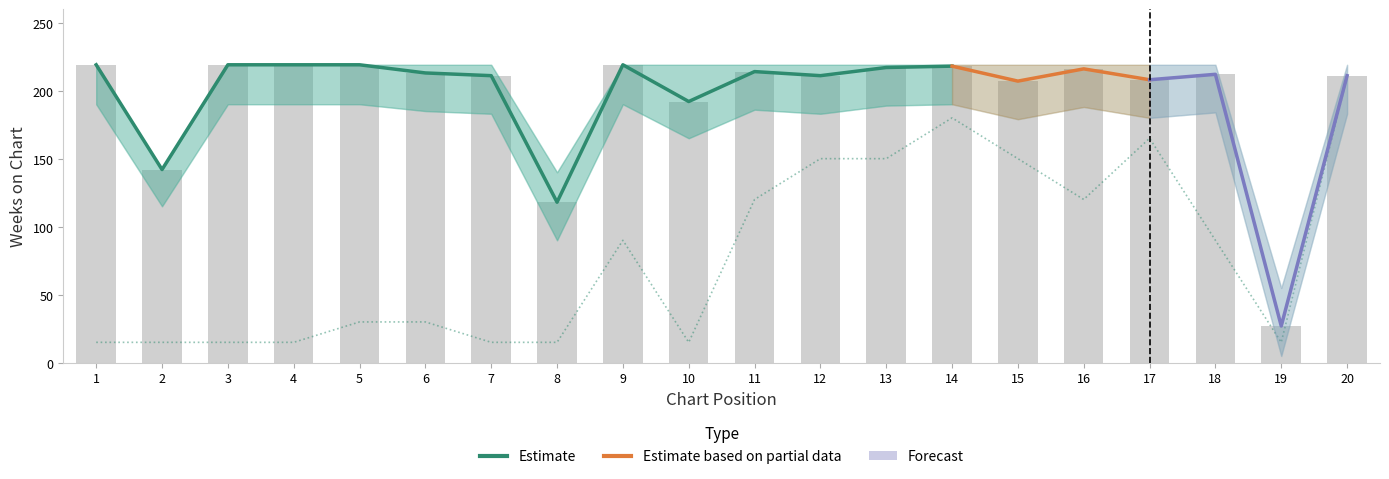

The Peak Position series shows 25 at 1. True or false?

False